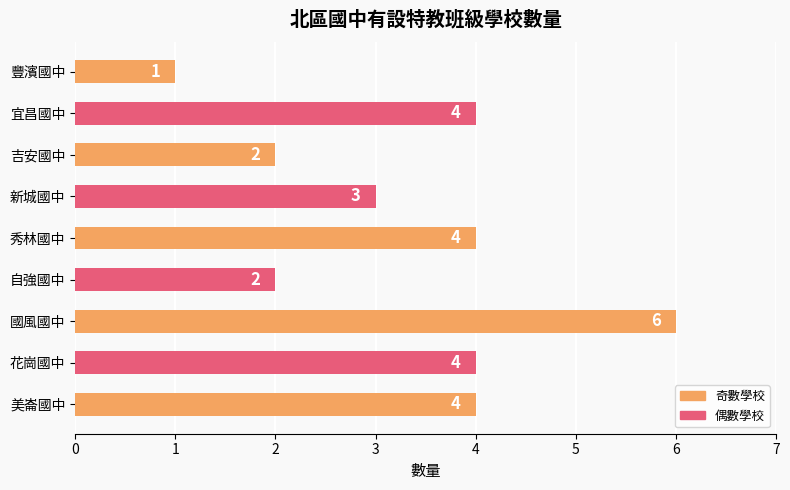

The chart shows a value of 2 at 秀林國中. True or false?

False